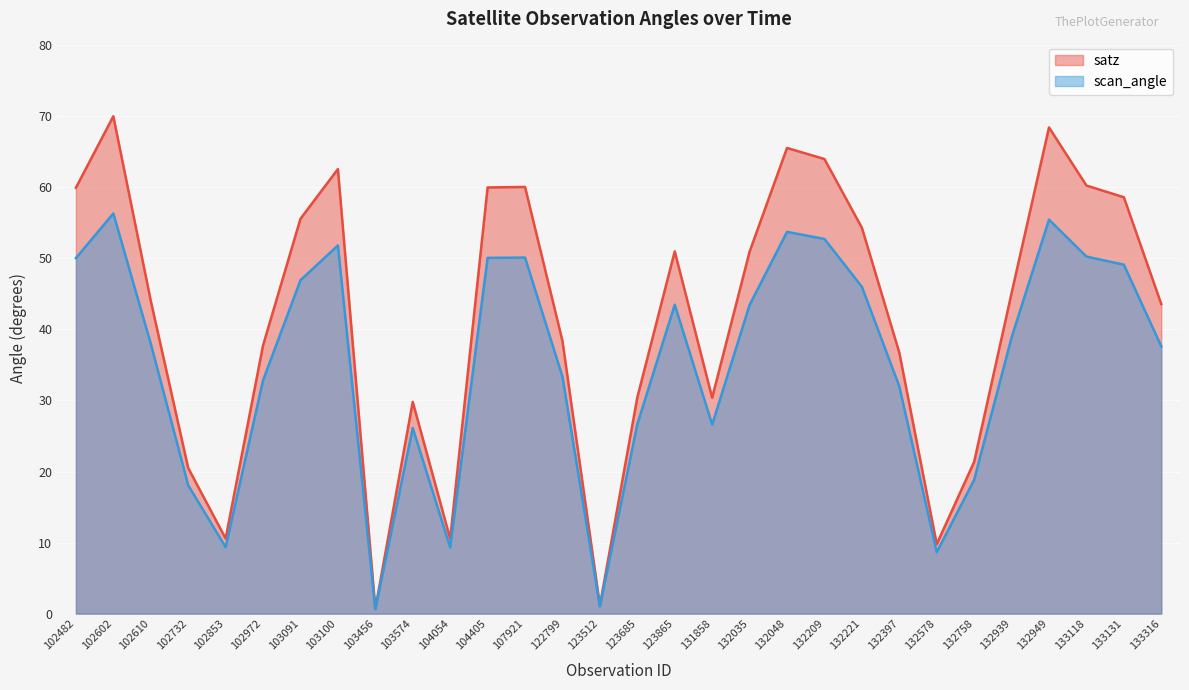

What is the smallest value displayed?

0.6